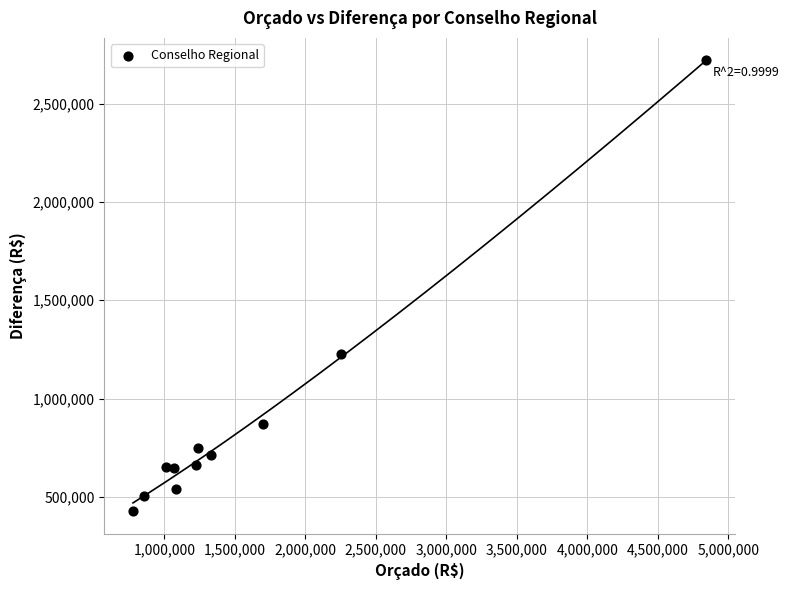

What is the range of X values (max minus min)?

4065944.0